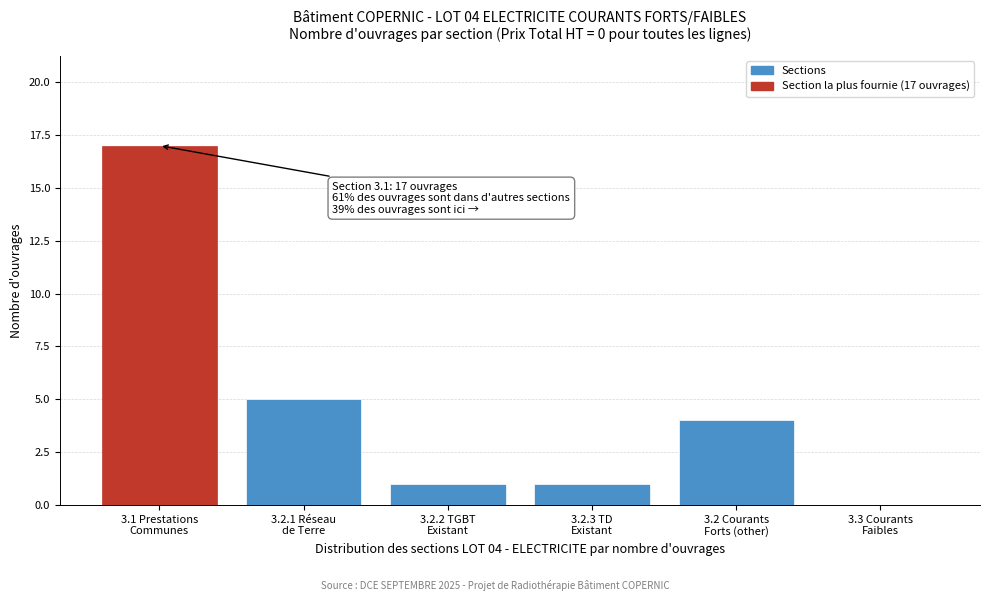

What is the sum of all values?

28